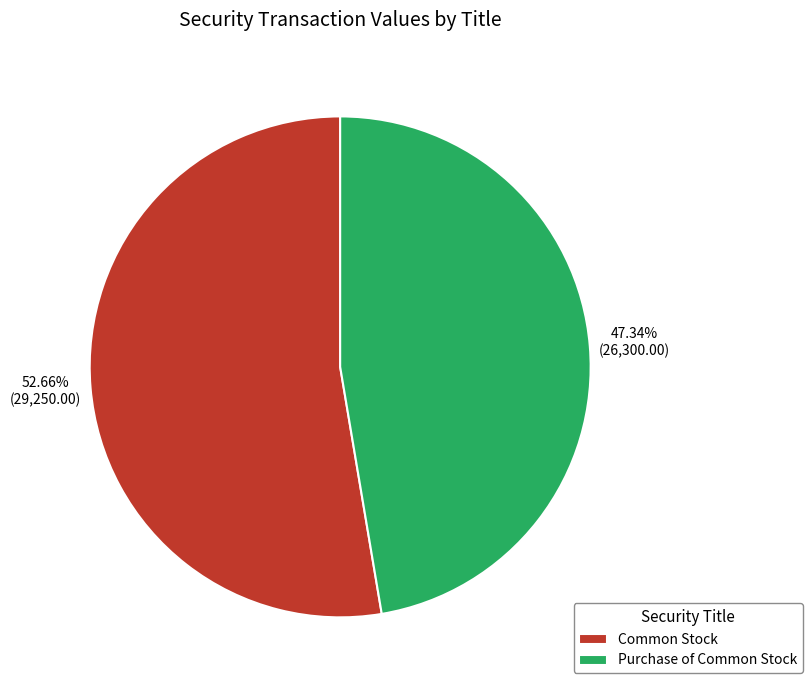

Approximately how many times larger is the value at Purchase of Common Stock compared to Common Stock?

0.9